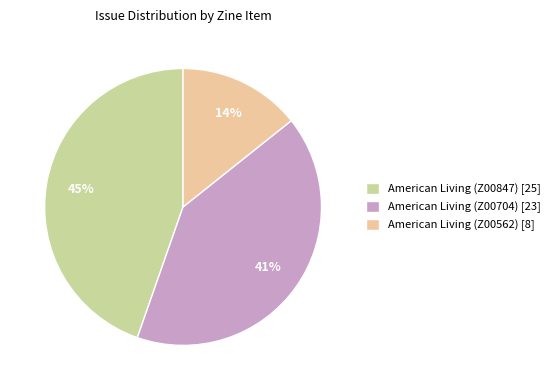

The American Living (Z00562) slice represents 28% of the pie. True or false?

False